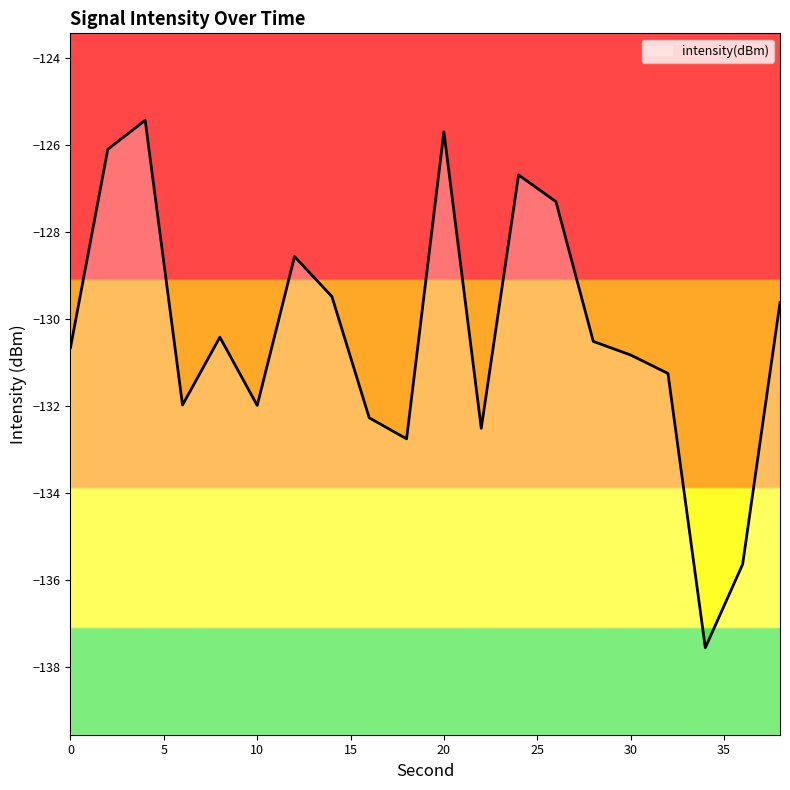

Is it true that the value at 8 is -219.8?

False